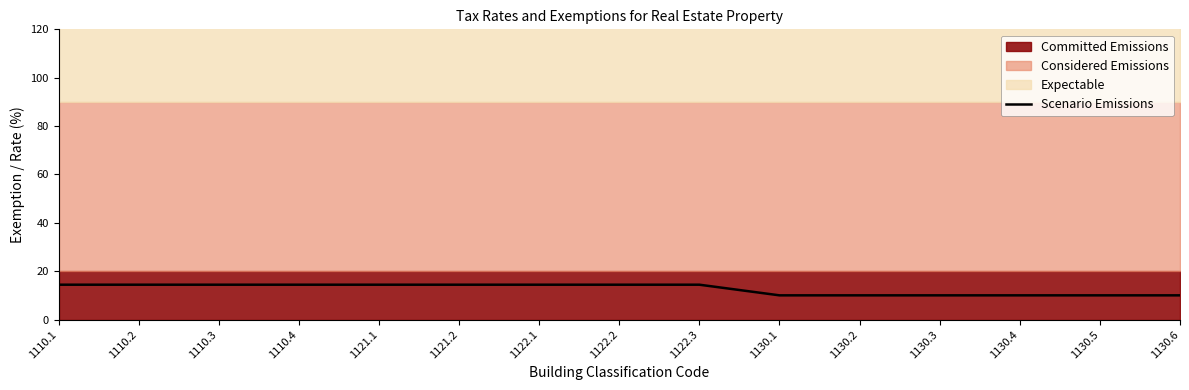

What is the average value?

12.6